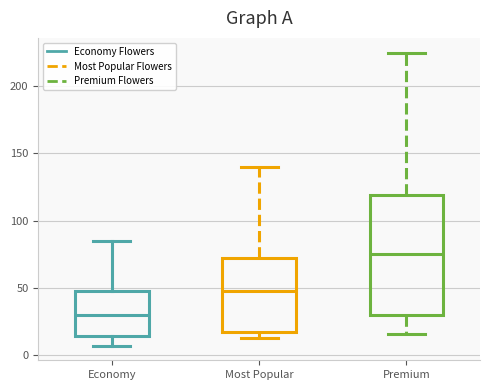

Which box has the highest median line?

Premium